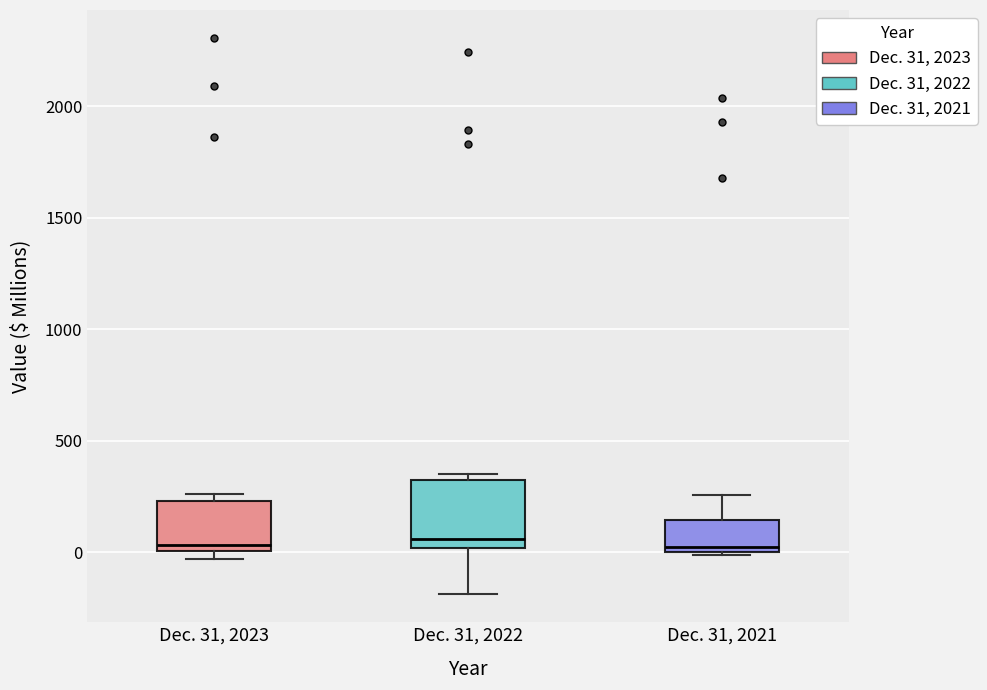

Comparing the boxes themselves (not the whiskers), which one is the tallest?

Dec. 31, 2022